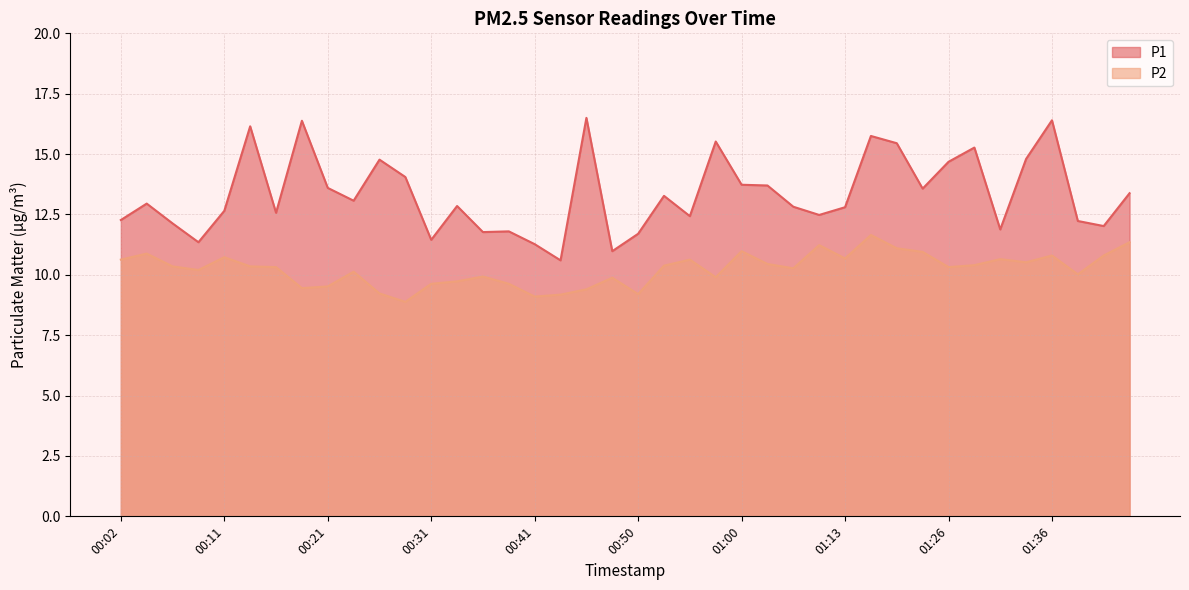

How many data points in P2 are less than 10?

14